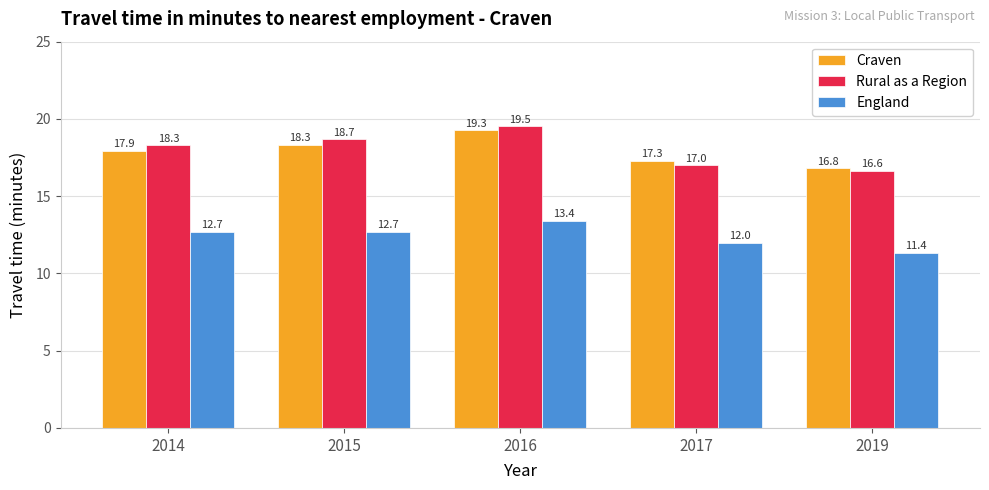

Reading right to left, list all the values displayed in this chart.

Craven: 2019=16.8	2017=17.3	2016=19.3	2015=18.3	2014=17.9
Rural as a Region: 2019=16.6	2017=17.0	2016=19.5	2015=18.7	2014=18.3
England: 2019=11.4	2017=12.0	2016=13.4	2015=12.7	2014=12.7